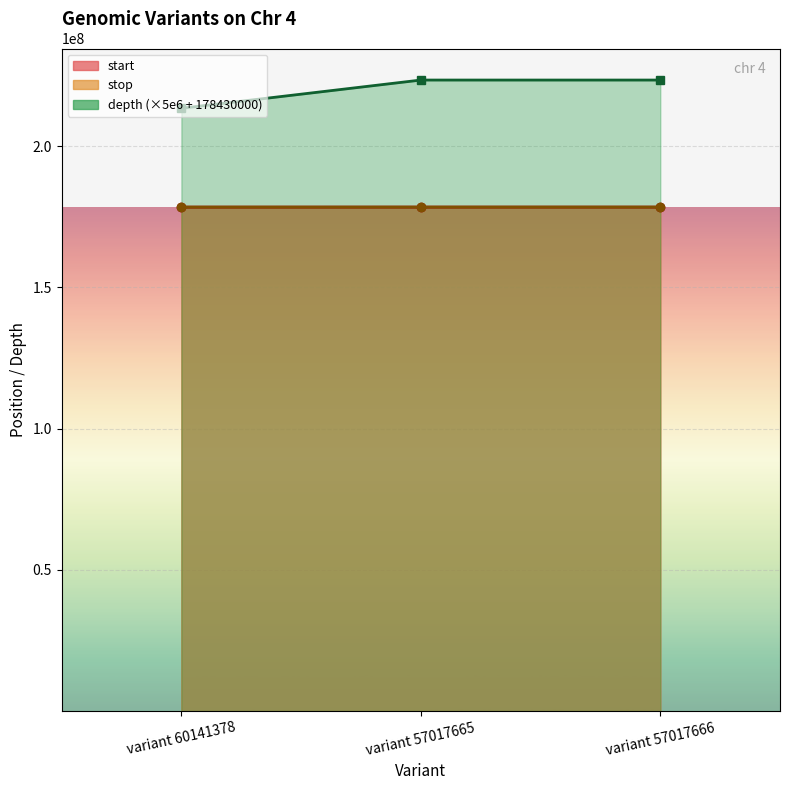

What is the average value of the depth series?

220096667